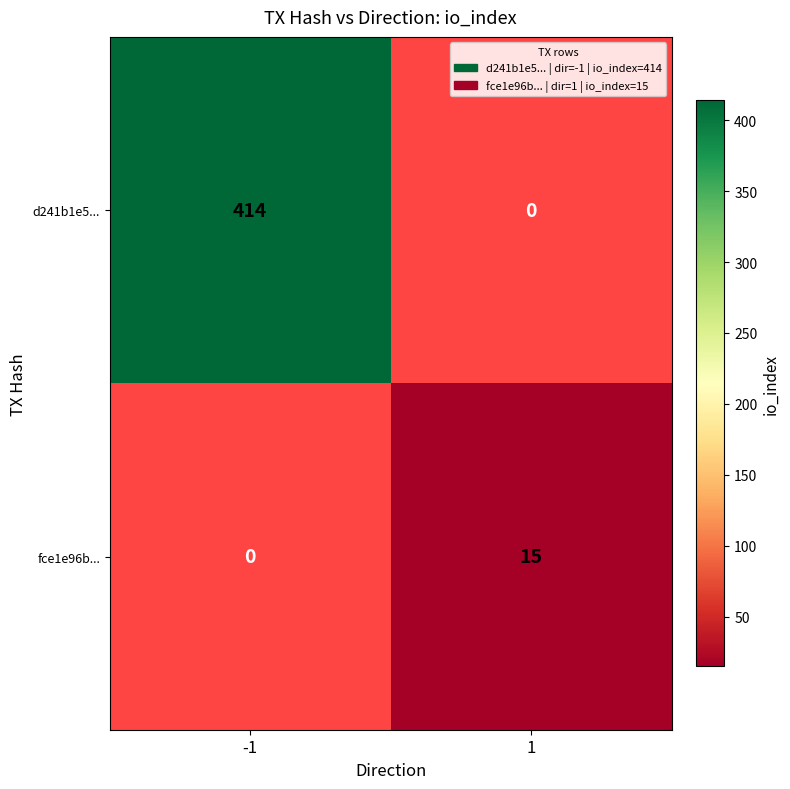

Rank the series by their maximum value, from lowest to highest.

fce1e96b..., d241b1e5...